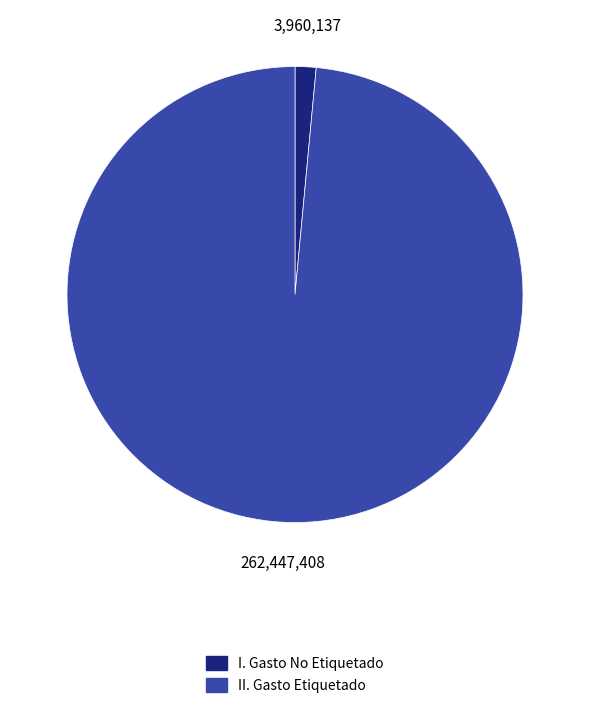

Is there any slice that represents more than half of the pie?

Yes